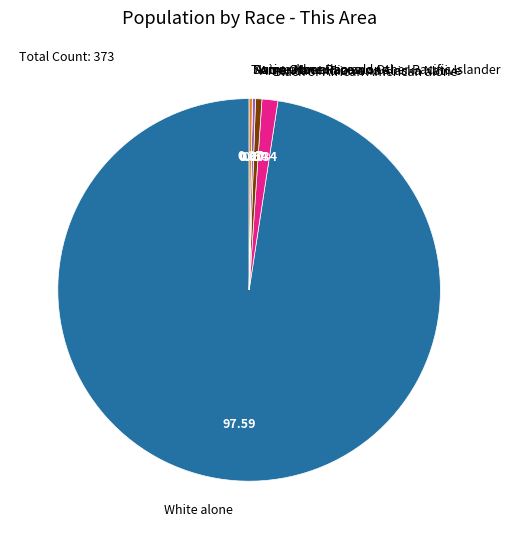

Is the sum of White alone and American Indian and Alaska Native greater than half?

Yes